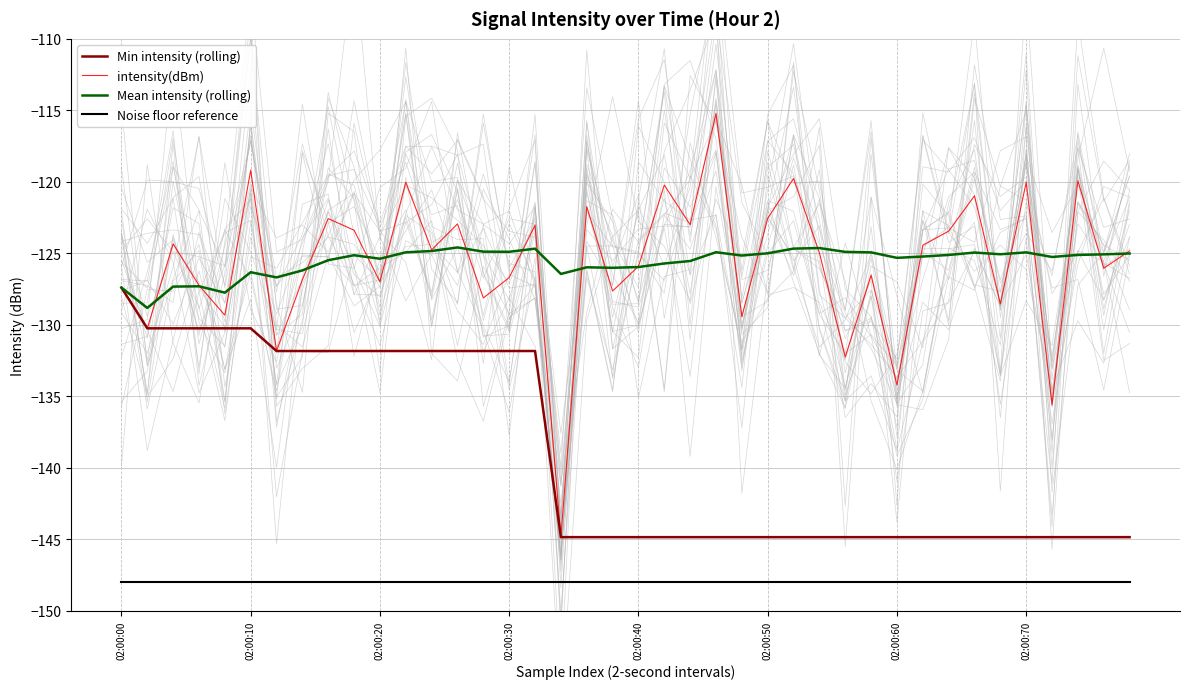

The Noise floor reference series shows -203.2 at 02:00:20. True or false?

False